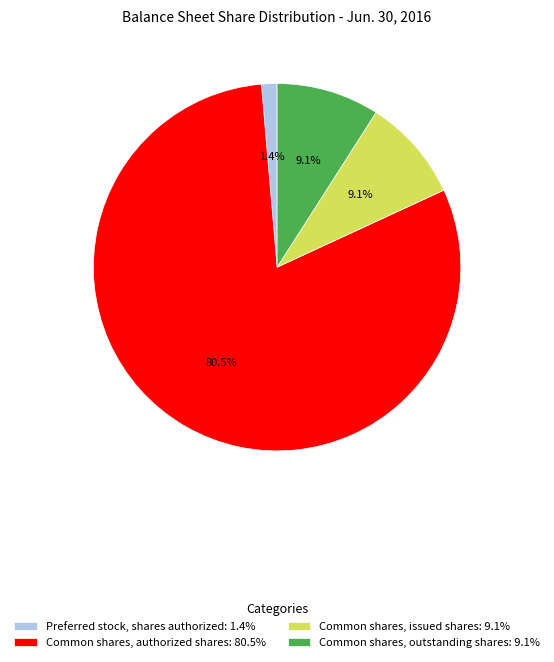

Which has a higher value, Common shares, outstanding shares: 9.1% or Preferred stock, shares authorized: 1.4%?

Common shares, outstanding shares: 9.1%